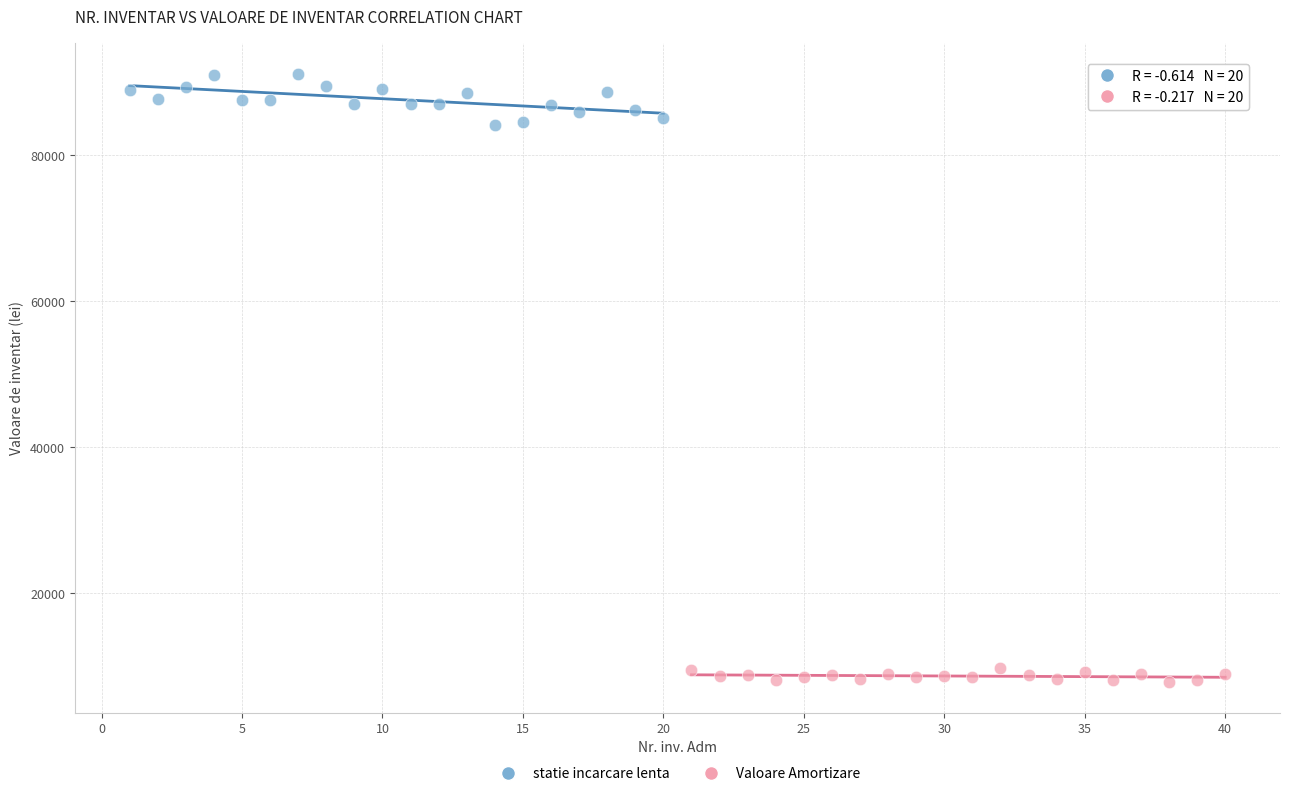

Which series has the largest Y range (max minus min)?

statie incarcare lenta